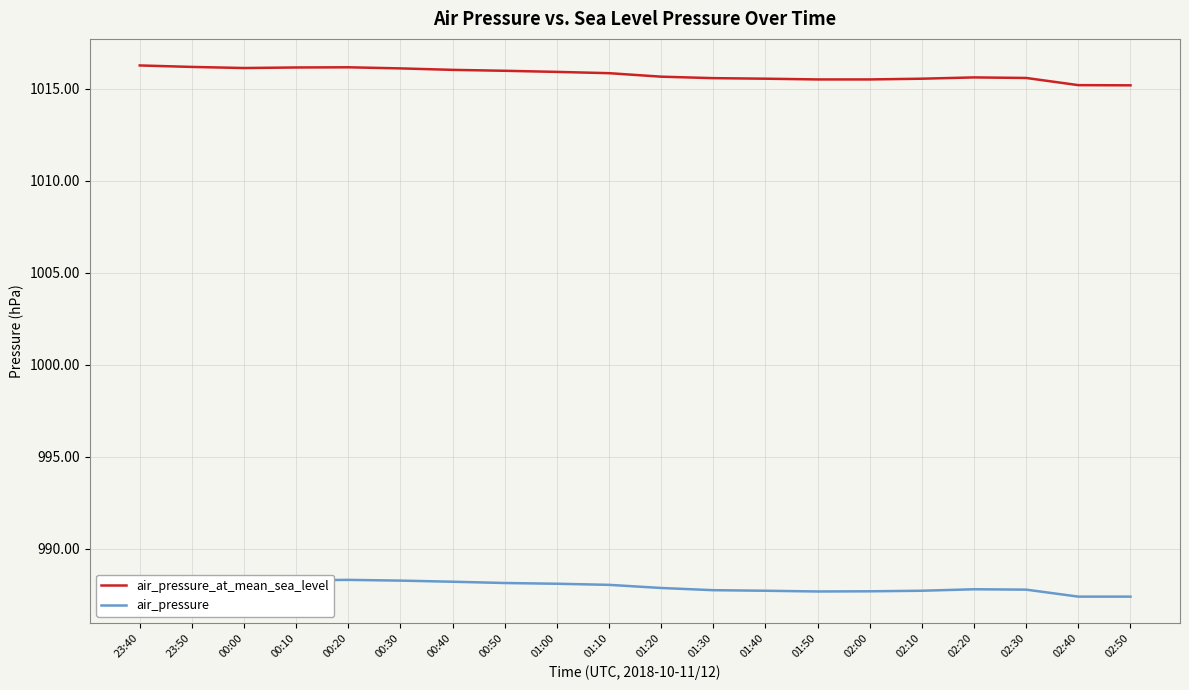

Reading left to right, extract all data points from this chart.

air_pressure_at_mean_sea_level: 23:40=1016.3	23:50=1016.2	00:00=1016.1	00:10=1016.1	00:20=1016.2	00:30=1016.1	00:40=1016.0	00:50=1016.0	01:00=1015.9	01:10=1015.8	01:20=1015.6	01:30=1015.6	01:40=1015.5	01:50=1015.5	02:00=1015.5	02:10=1015.5	02:20=1015.6	02:30=1015.6	02:40=1015.2	02:50=1015.2
air_pressure: 23:40=988.4	23:50=988.3	00:00=988.2	00:10=988.3	00:20=988.3	00:30=988.3	00:40=988.2	00:50=988.1	01:00=988.1	01:10=988.0	01:20=987.9	01:30=987.8	01:40=987.7	01:50=987.7	02:00=987.7	02:10=987.7	02:20=987.8	02:30=987.8	02:40=987.4	02:50=987.4